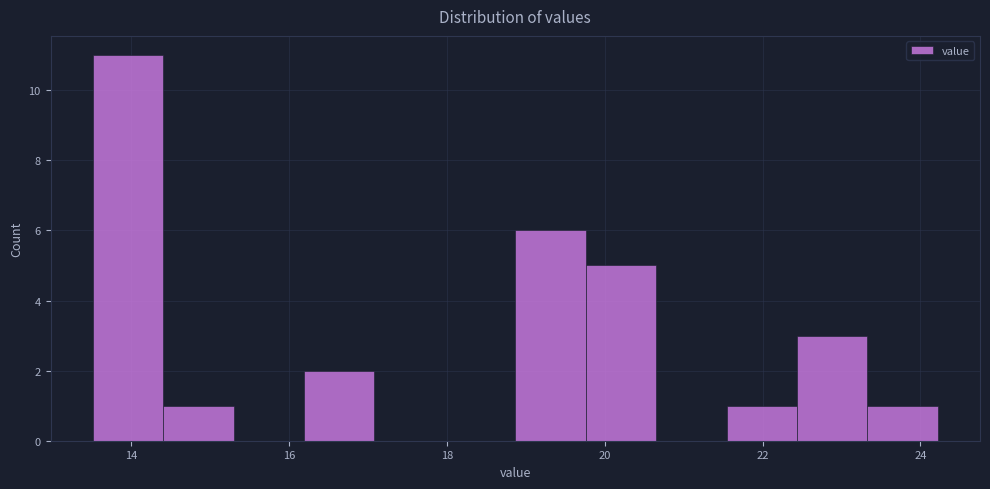

Reading left to right, transcribe this chart: for each bar, give the range it covers on the x-axis and its height. Neither the bar edges nor the heights are printed on the chart, so give them approximately, as read against the axes.

13.6 to 14.4: 11
14.4 to 15.2: 1
15.2 to 16.2: 0
16.2 to 17.0: 2
17.0 to 18.0: 0
18.0 to 18.8: 0
18.8 to 19.8: 6
19.8 to 20.6: 5
20.6 to 21.6: 0
21.6 to 22.4: 1
22.4 to 23.4: 3
23.4 to 24.2: 1